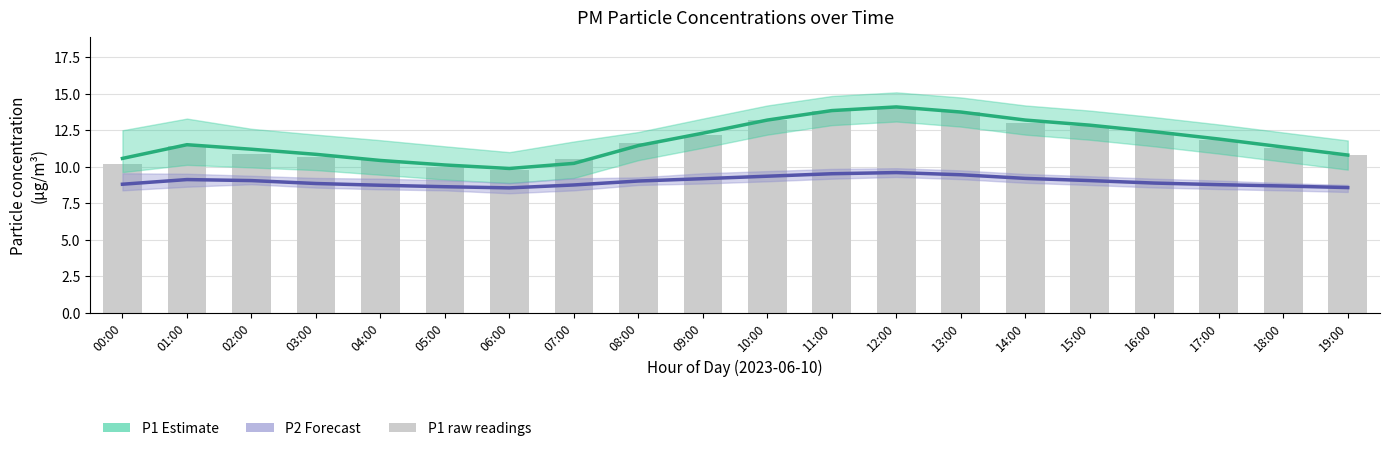

Are the bars horizontal?

No